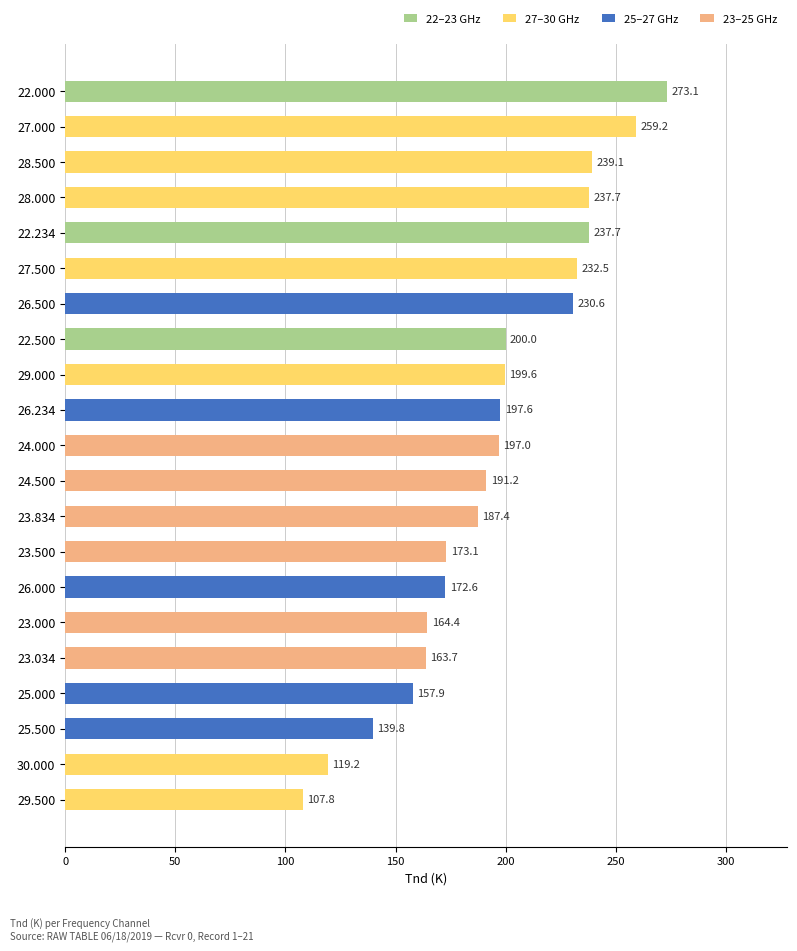

Reading right to left, what are all the values shown in this chart?

30.000=119.2	29.500=107.8	29.000=199.6	28.500=239.1	28.000=237.7	27.500=232.5	27.000=259.2	26.500=230.6	26.234=197.6	26.000=172.6	25.500=139.8	25.000=157.9	24.500=191.2	24.000=197.0	23.834=187.4	23.500=173.1	23.034=163.7	23.000=164.4	22.500=200.0	22.234=237.7	22.000=273.1